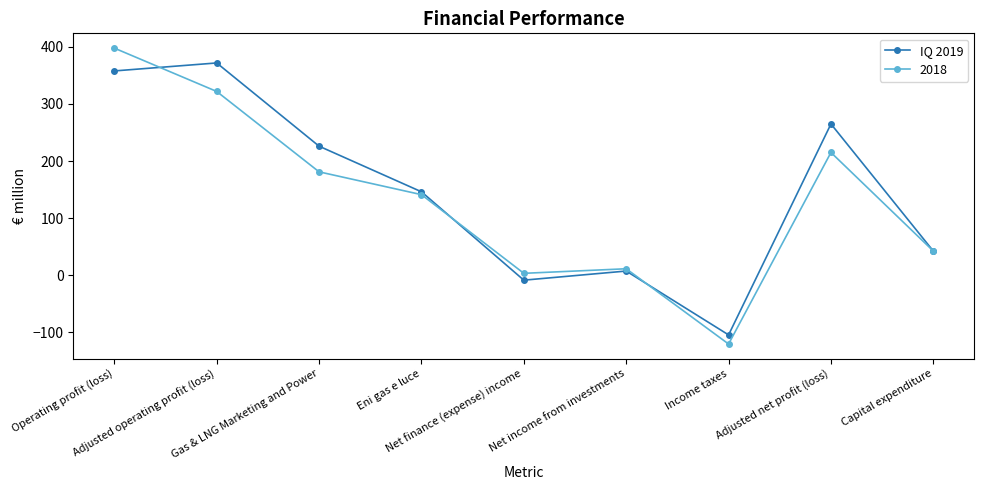

Rank the series by their maximum value, from highest to lowest.

2018, IQ 2019